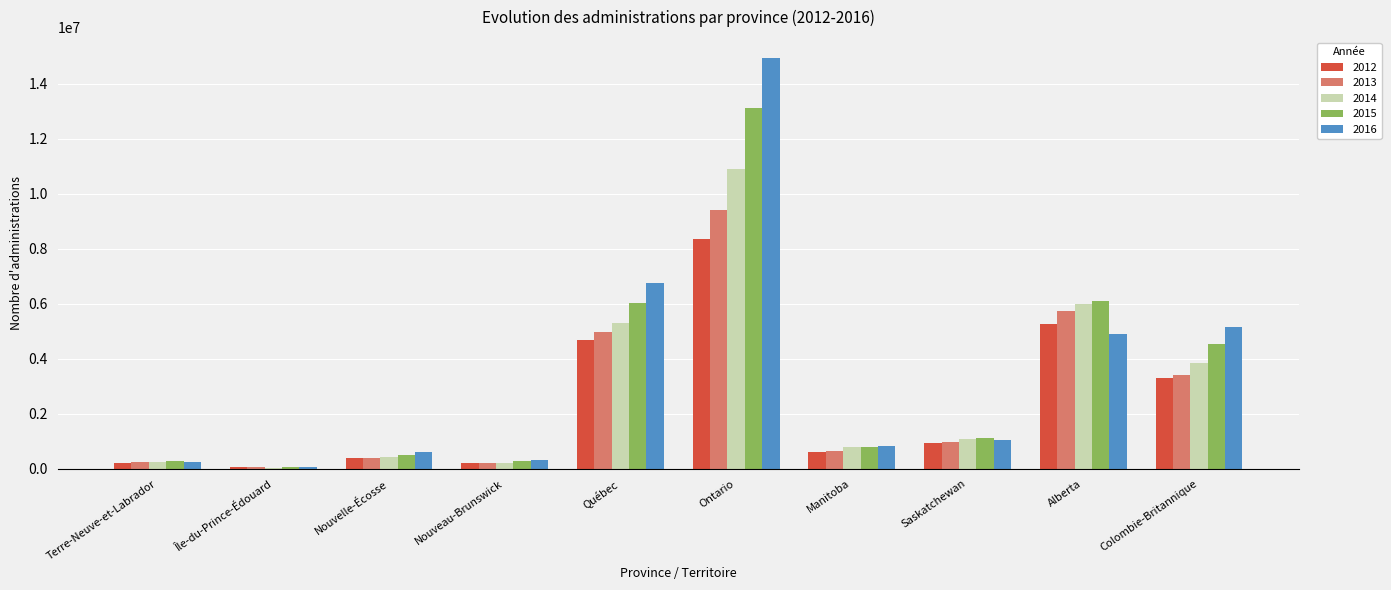

Between Manitoba and Colombie-Britannique, which series saw the biggest shift?

2016